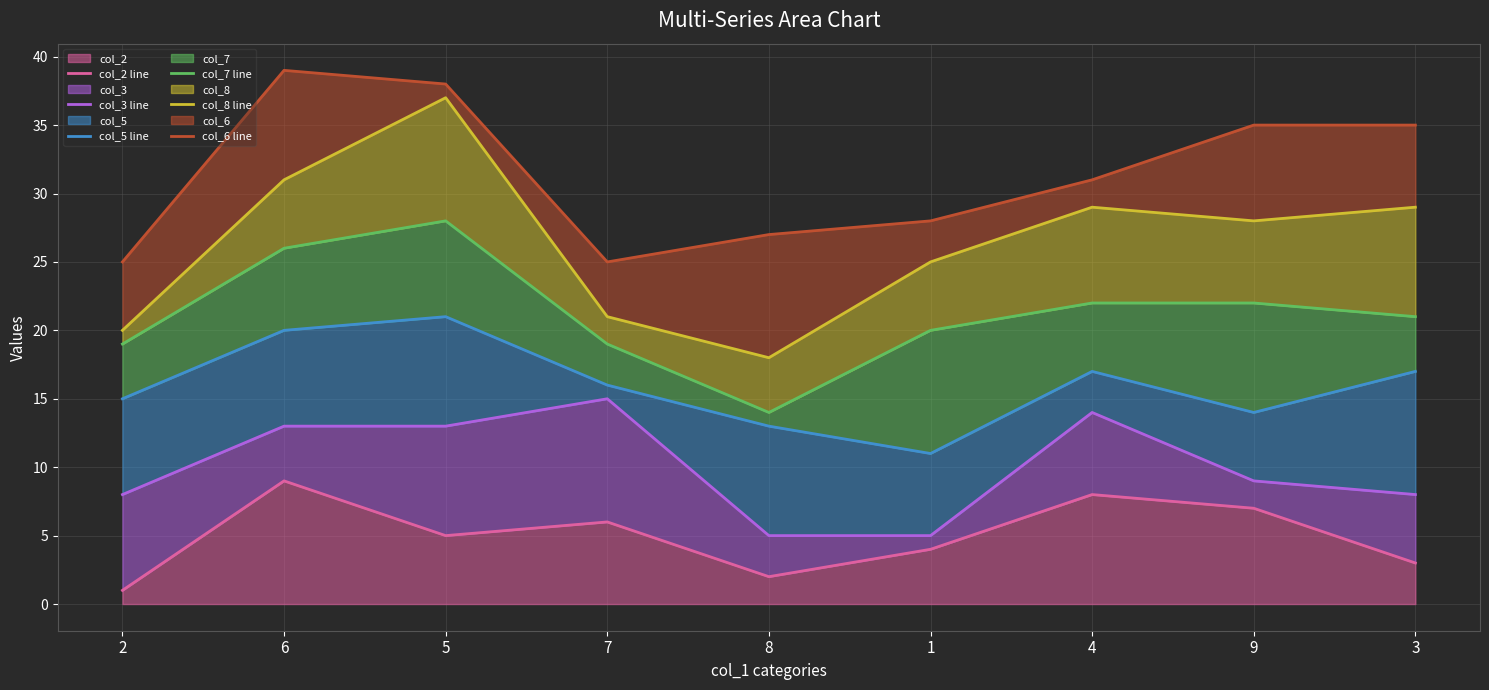

At which category does col_3 line reach its first local peak?

7